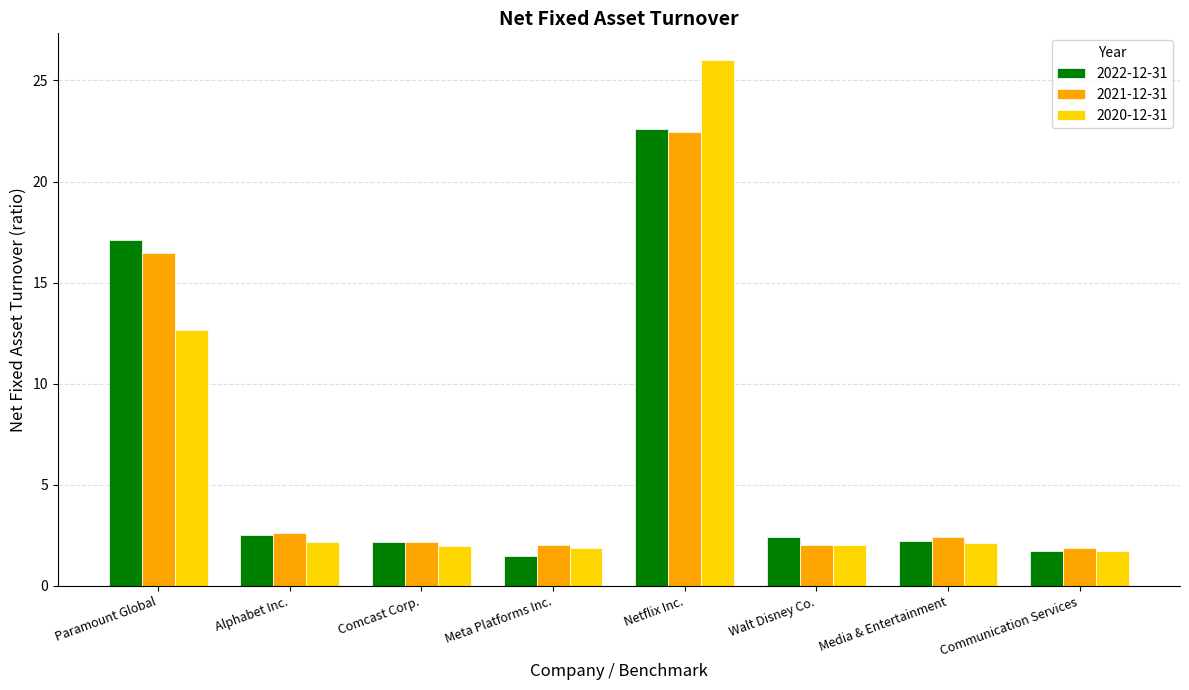

The 2020-12-31 series shows 1.9 at Meta Platforms Inc.. True or false?

True